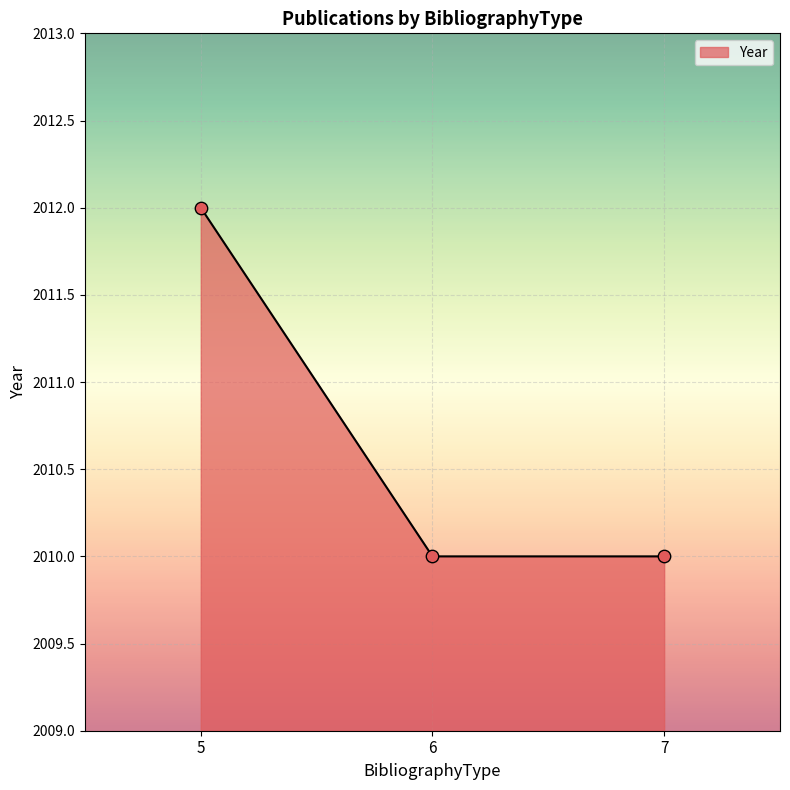

What is the ratio of the value at 6 to the value at 5?

1.0